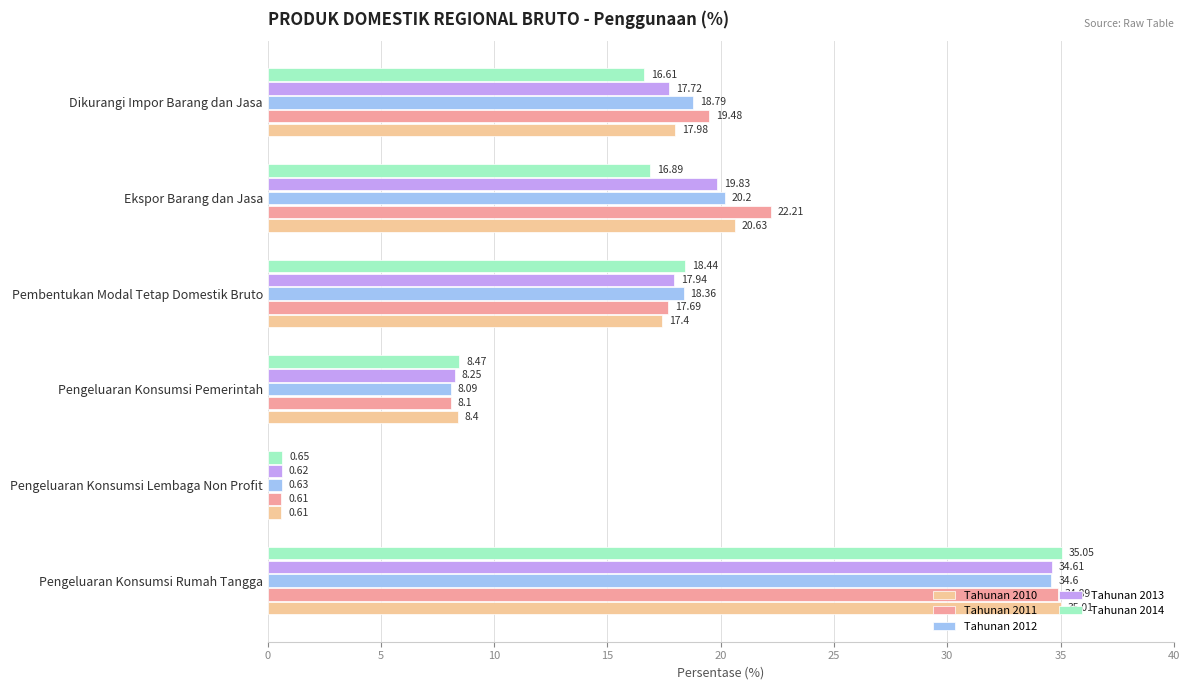

Rank the series by their maximum value, from highest to lowest.

Tahunan 2014, Tahunan 2010, Tahunan 2011, Tahunan 2013, Tahunan 2012